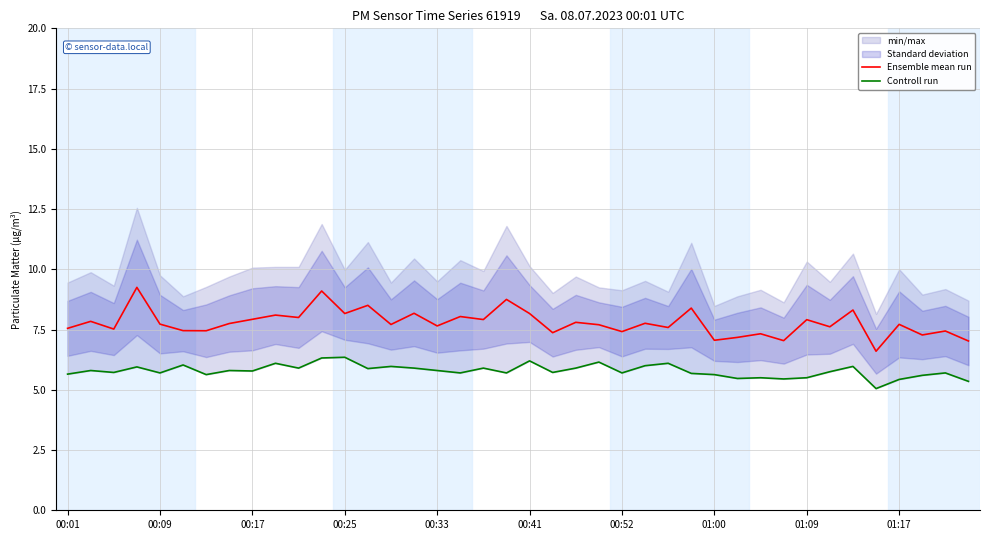

True or false: Ensemble mean run and Controll run cross at least once.

False